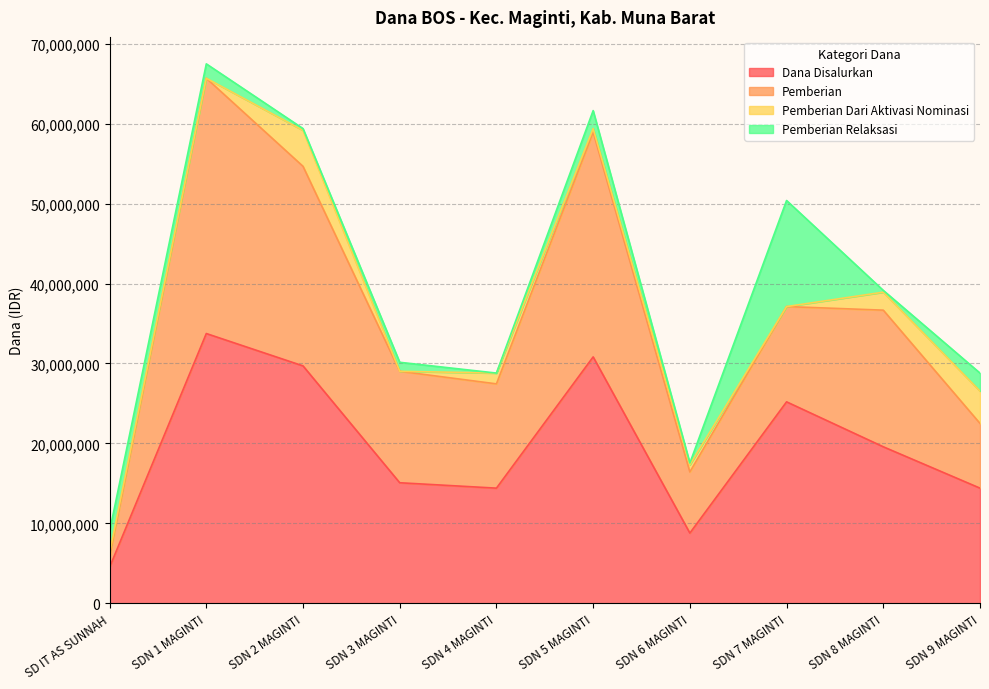

At which label is Dana Disalurkan closest to 19125000?

SDN 8 MAGINTI